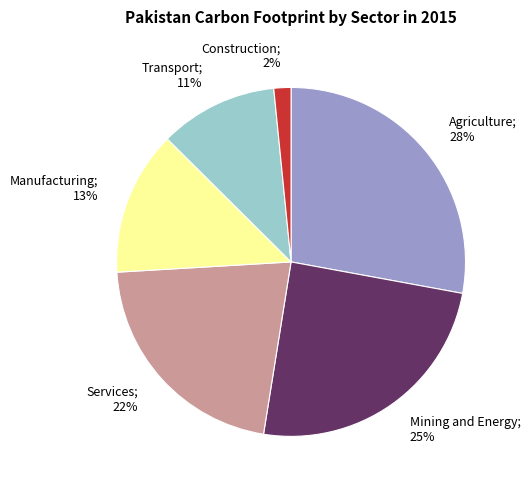

To the nearest percent, what is the difference between the largest and smallest slice percentages?

26%